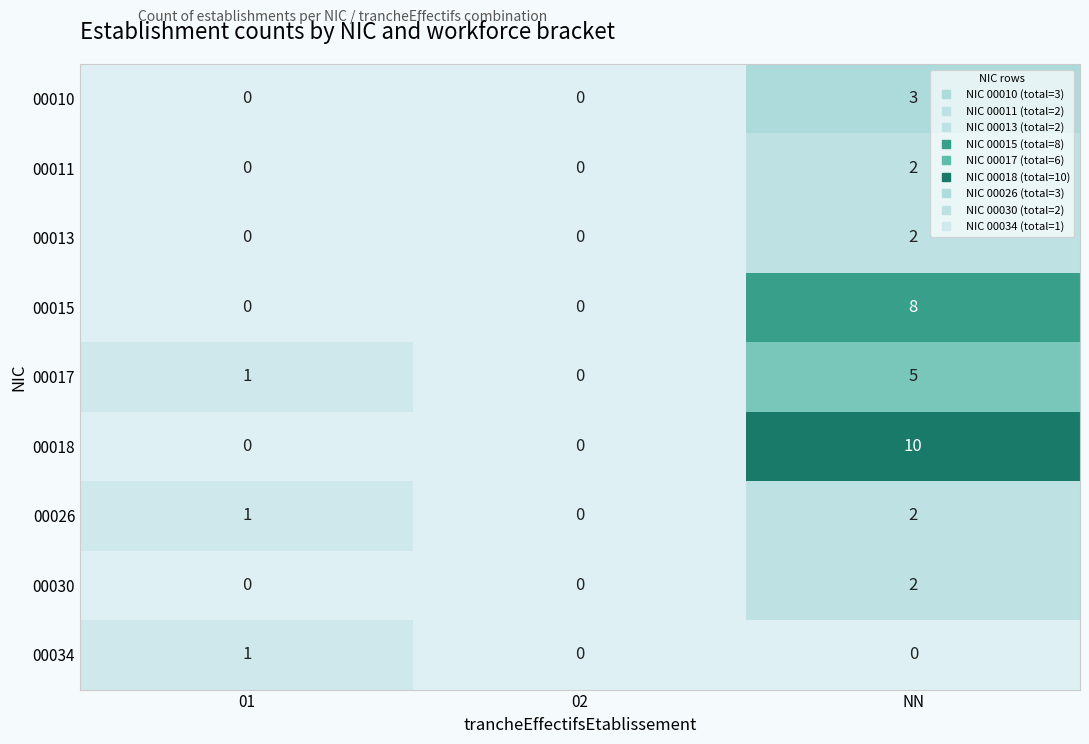

Reading right to left, transcribe all the data shown in this chart.

00010: NN=3	02=0	01=0
00011: NN=2	02=0	01=0
00013: NN=2	02=0	01=0
00015: NN=8	02=0	01=0
00017: NN=5	02=0	01=1
00018: NN=10	02=0	01=0
00026: NN=2	02=0	01=1
00030: NN=2	02=0	01=0
00034: NN=0	02=0	01=1